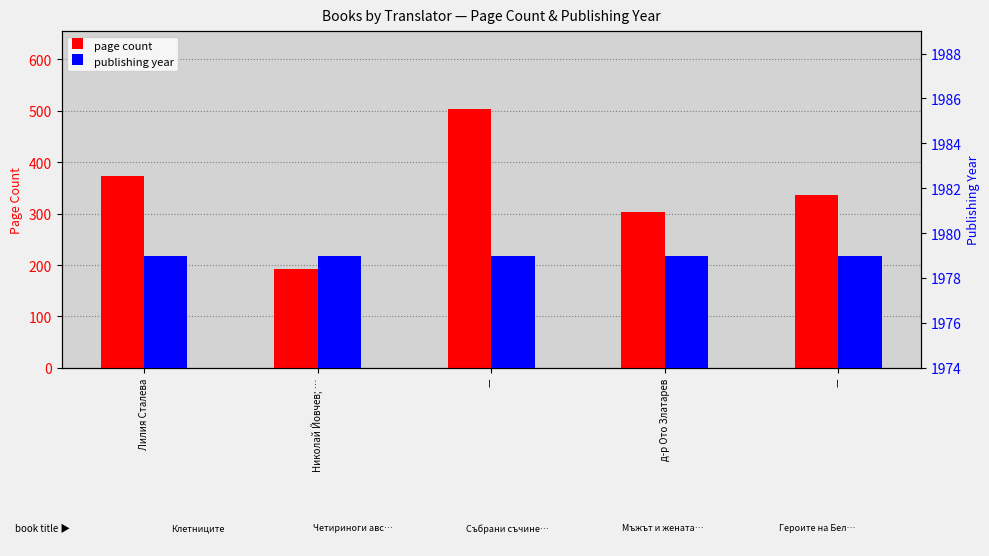

Reading right to left, list all the values displayed in this chart.

page count: 336	304	504	192	374
publishing year: 1979	1979	1979	1979	1979